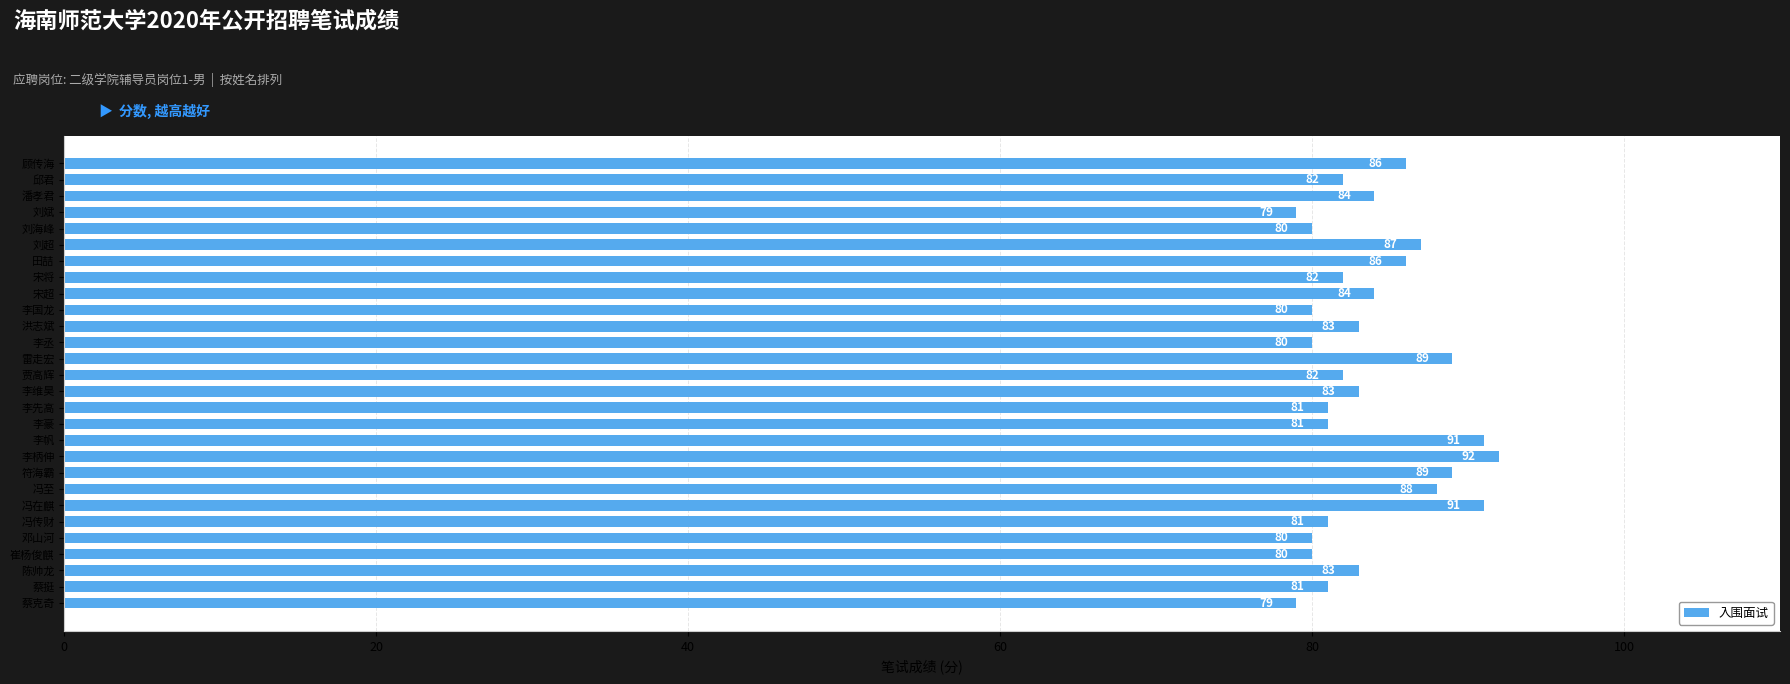

The chart shows a value of 80 at 李国龙. True or false?

True